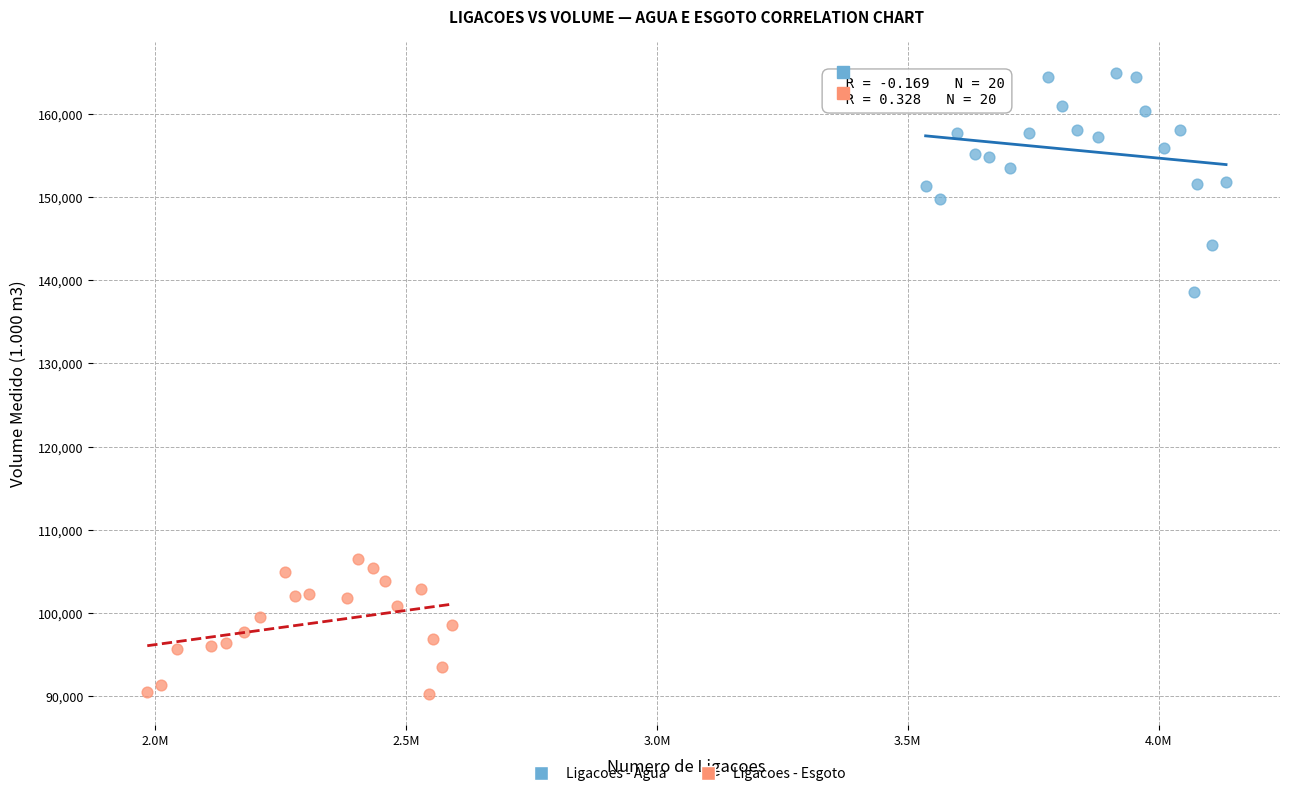

Which series contains the highest Y value?

Ligacoes - Agua